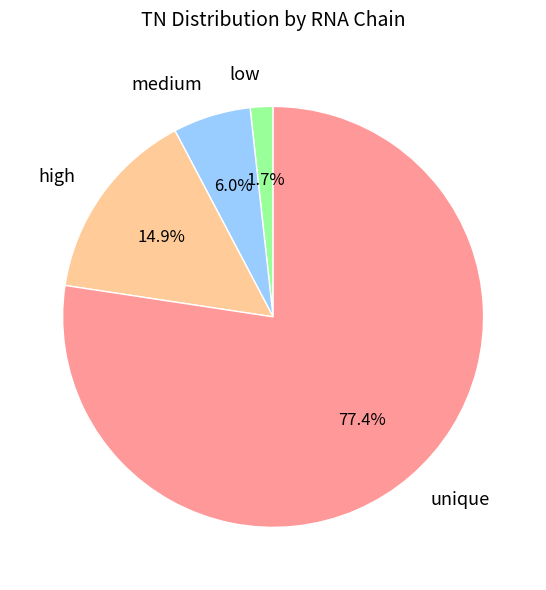

Count the number of slices in the pie.

4